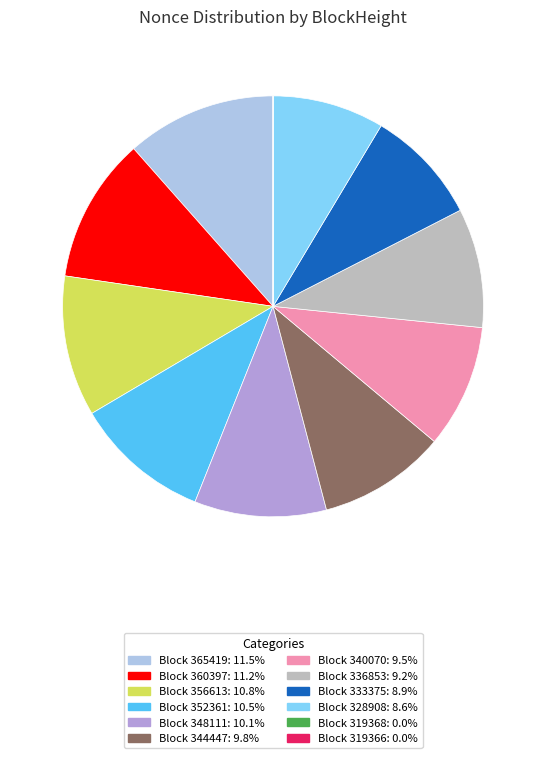

Is there a majority slice in this chart?

No